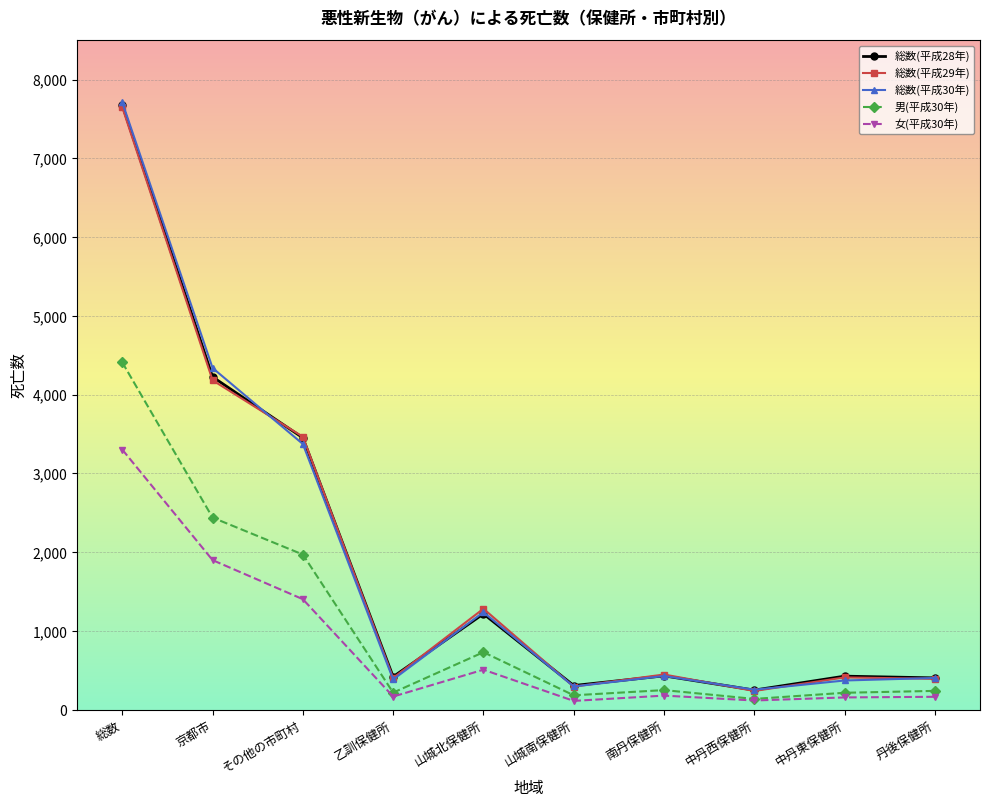

Which series has the largest range (max minus min)?

総数(平成30年)